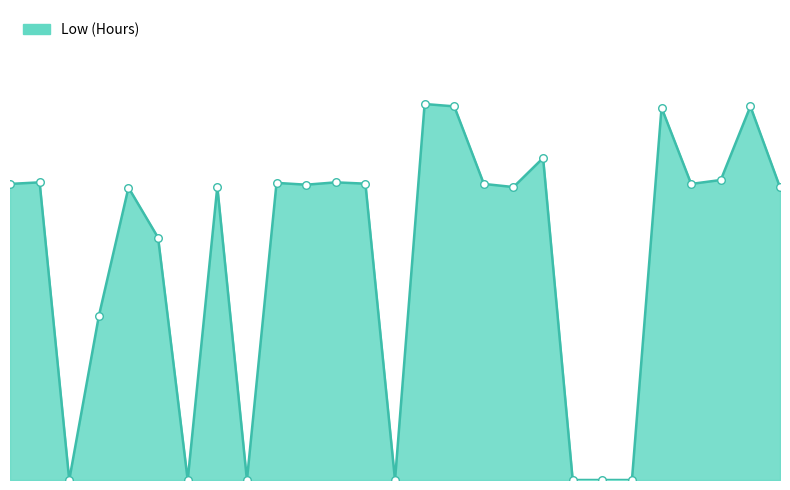

Is this an area chart (filled region under the line)?

Yes